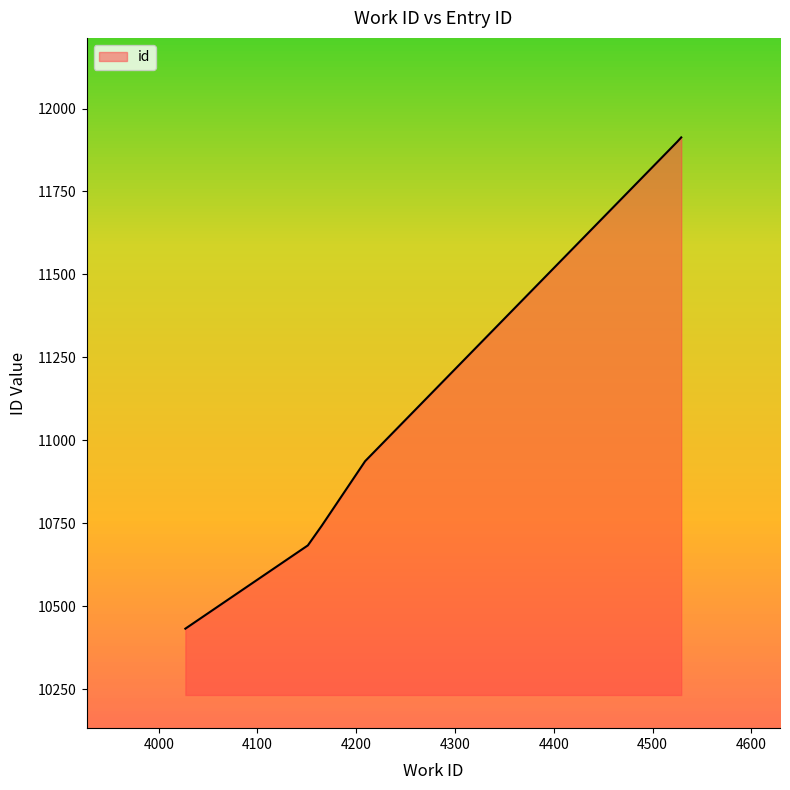

What is the smallest value displayed?

10432